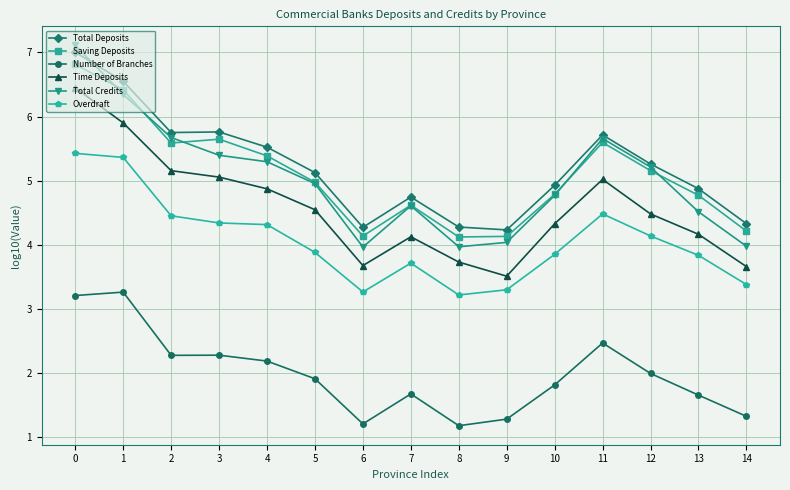

True or false: Total Deposits and Number of Branches cross at least once.

False